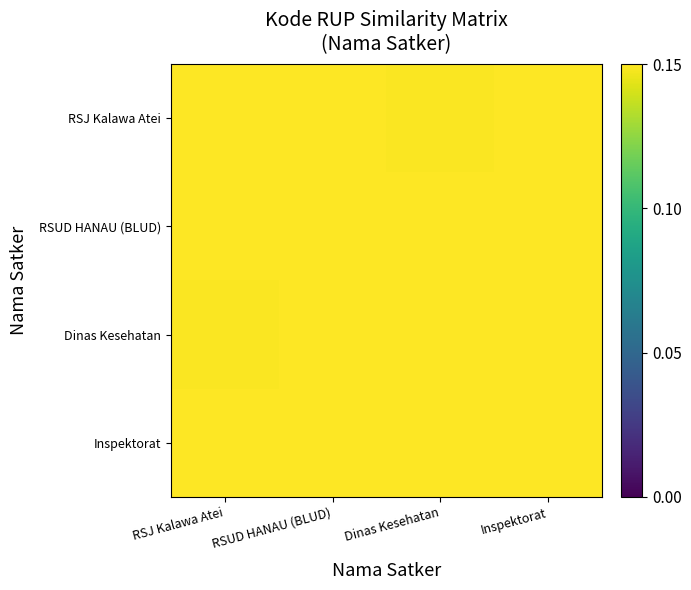

Reading left to right, what are all the values shown in this chart?

RSJ Kalawa Atei: RSJ Kalawa Atei=0.1	RSUD HANAU (BLUD)=0.1	Dinas Kesehatan=0.1	Inspektorat=0.1
RSUD HANAU (BLUD): RSJ Kalawa Atei=0.1	RSUD HANAU (BLUD)=0.1	Dinas Kesehatan=0.1	Inspektorat=0.1
Dinas Kesehatan: RSJ Kalawa Atei=0.1	RSUD HANAU (BLUD)=0.1	Dinas Kesehatan=0.1	Inspektorat=0.1
Inspektorat: RSJ Kalawa Atei=0.1	RSUD HANAU (BLUD)=0.1	Dinas Kesehatan=0.1	Inspektorat=0.1